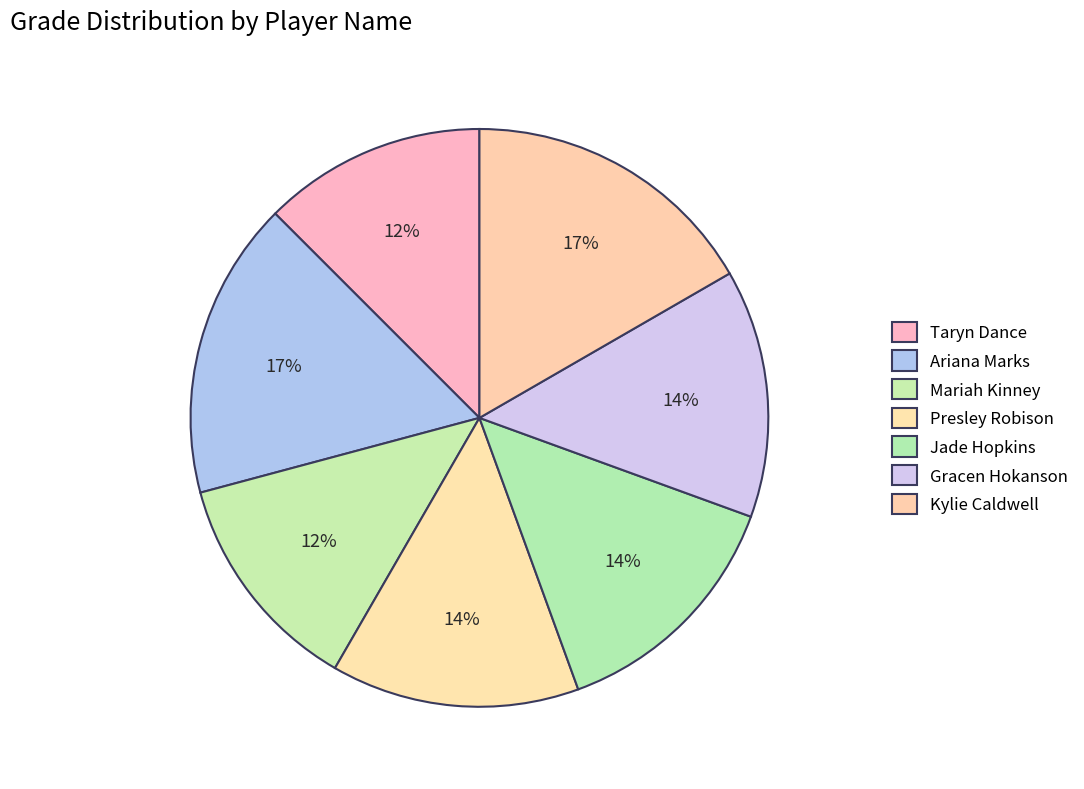

Is there a majority slice in this chart?

No